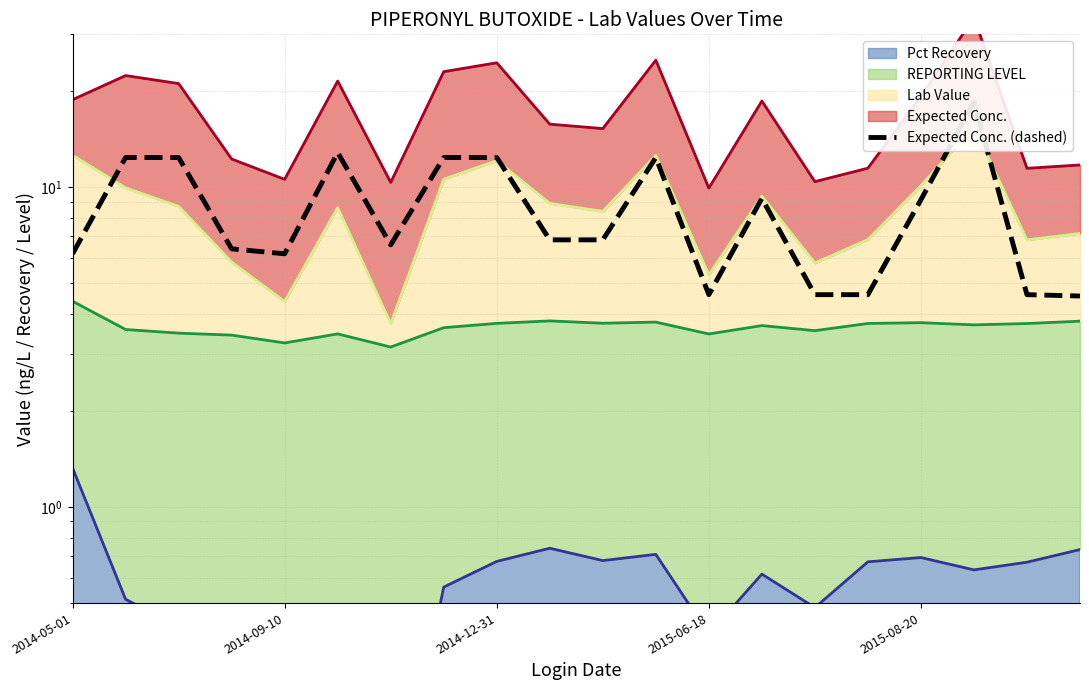

The value at 2015-06-18 is 4.6. True or false?

True